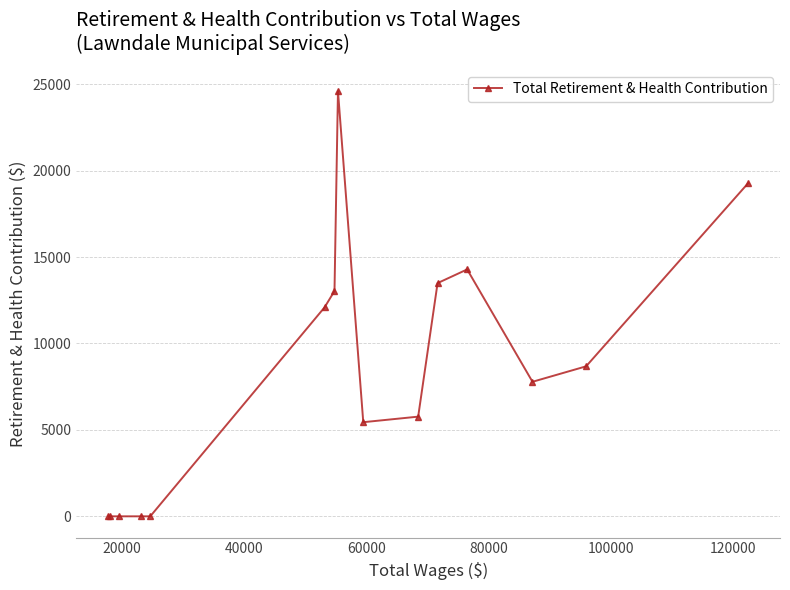

What is the maximum value shown in the chart?

24597